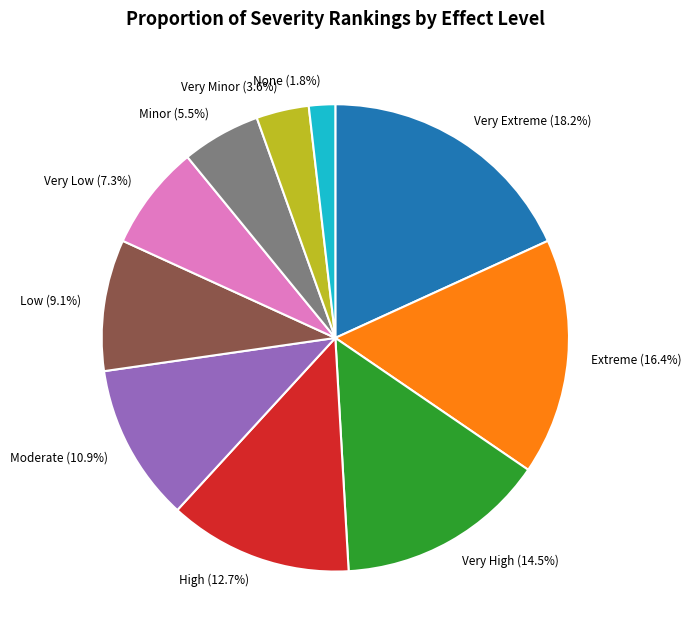

What percentage is the None slice, to the nearest percent?

2%